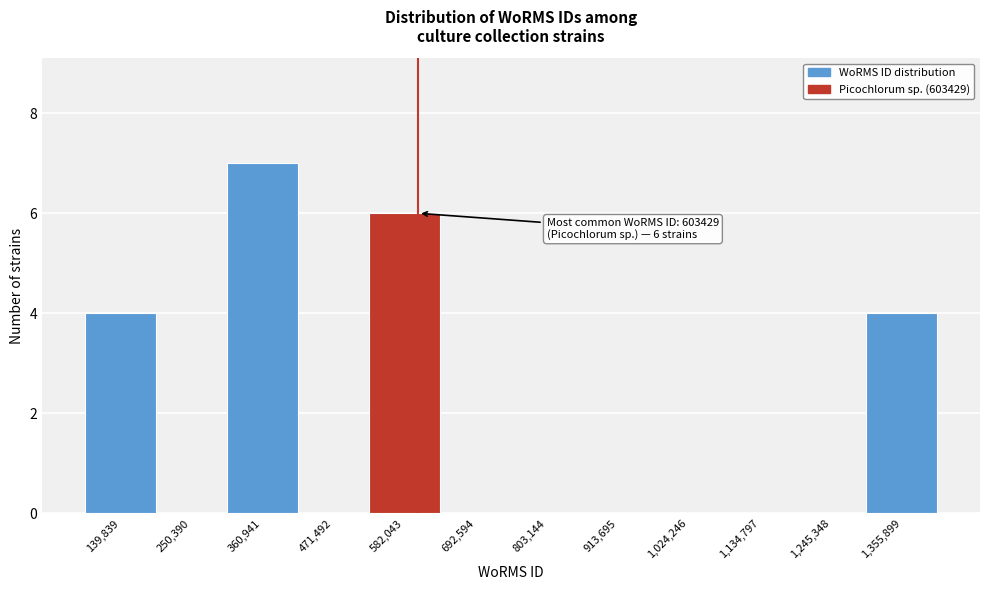

Over which range of the x-axis is the bar tallest?

300000 to 420000